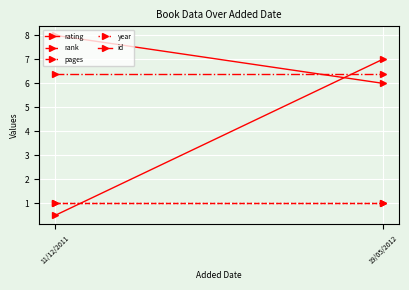

List the series in order of their peak value, lowest first.

rank, year, pages, id, rating